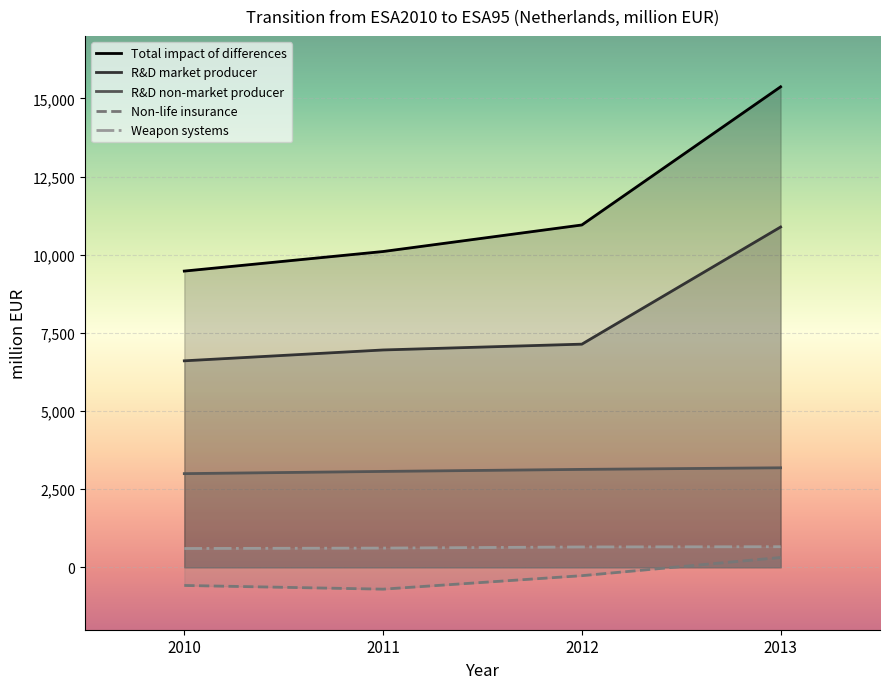

True or false: Non-life insurance and R&D non-market producer cross at least once.

False